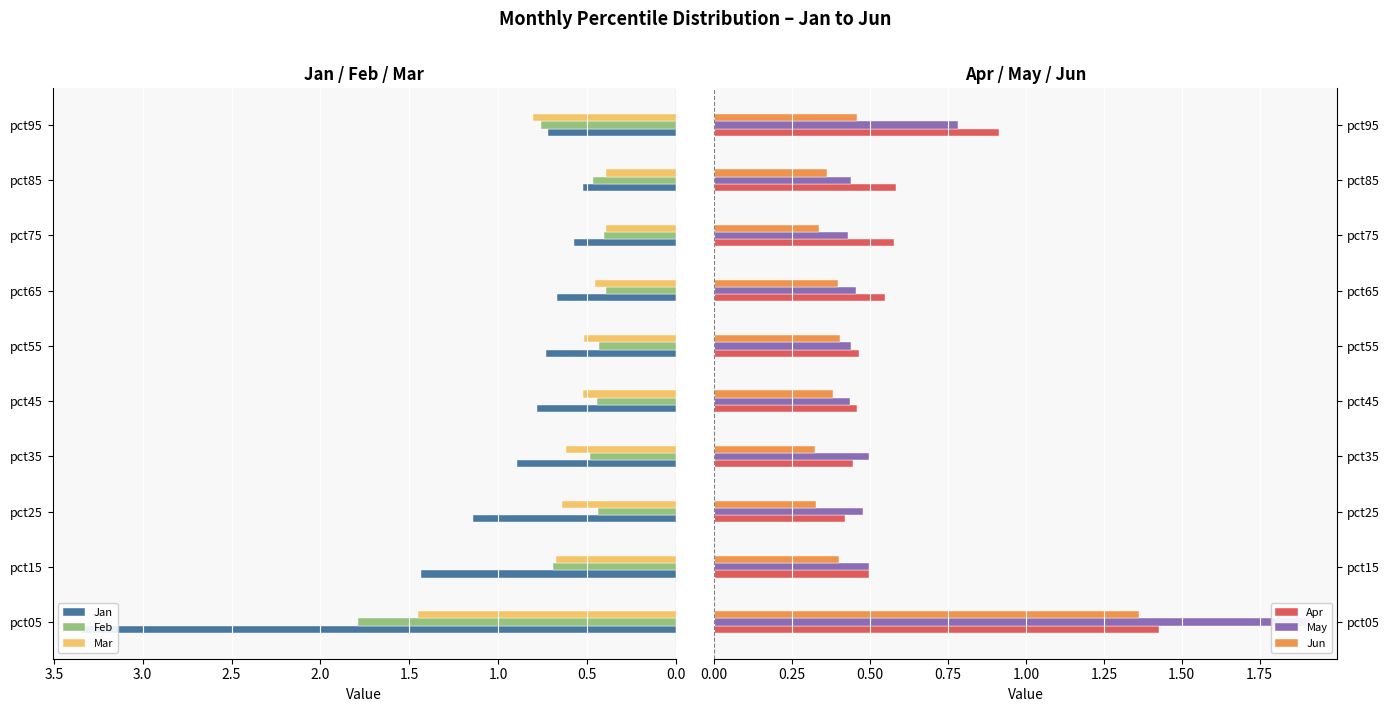

Count the number of categories in the chart.

10